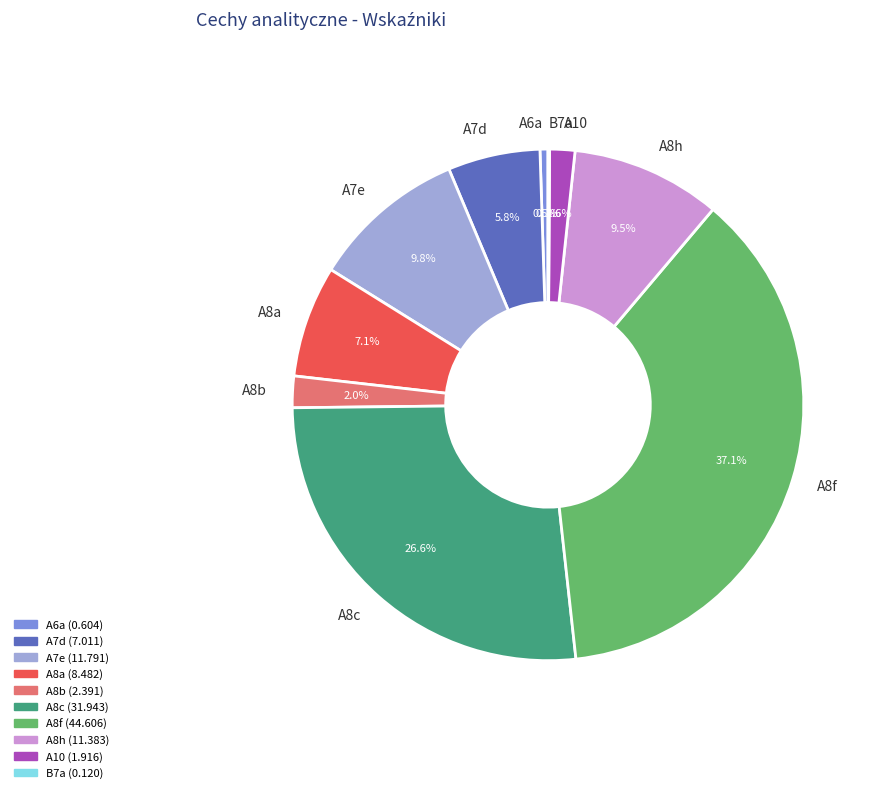

Combined, what portion of the pie is A6a and A7e?

10.3%